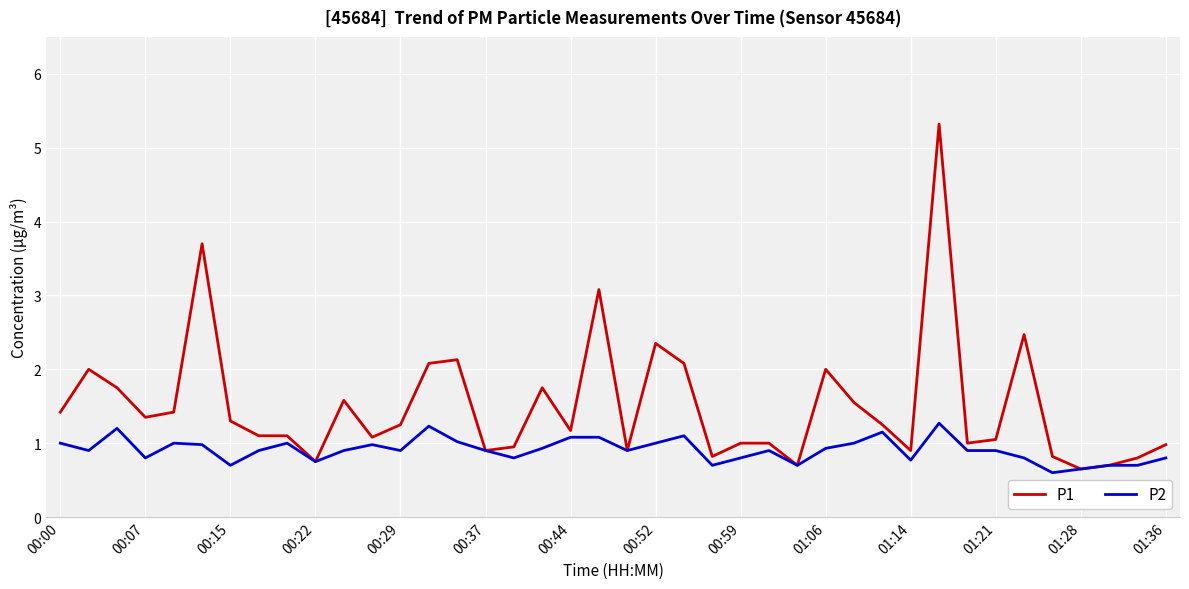

What are all the series names shown in the legend?

P1, P2